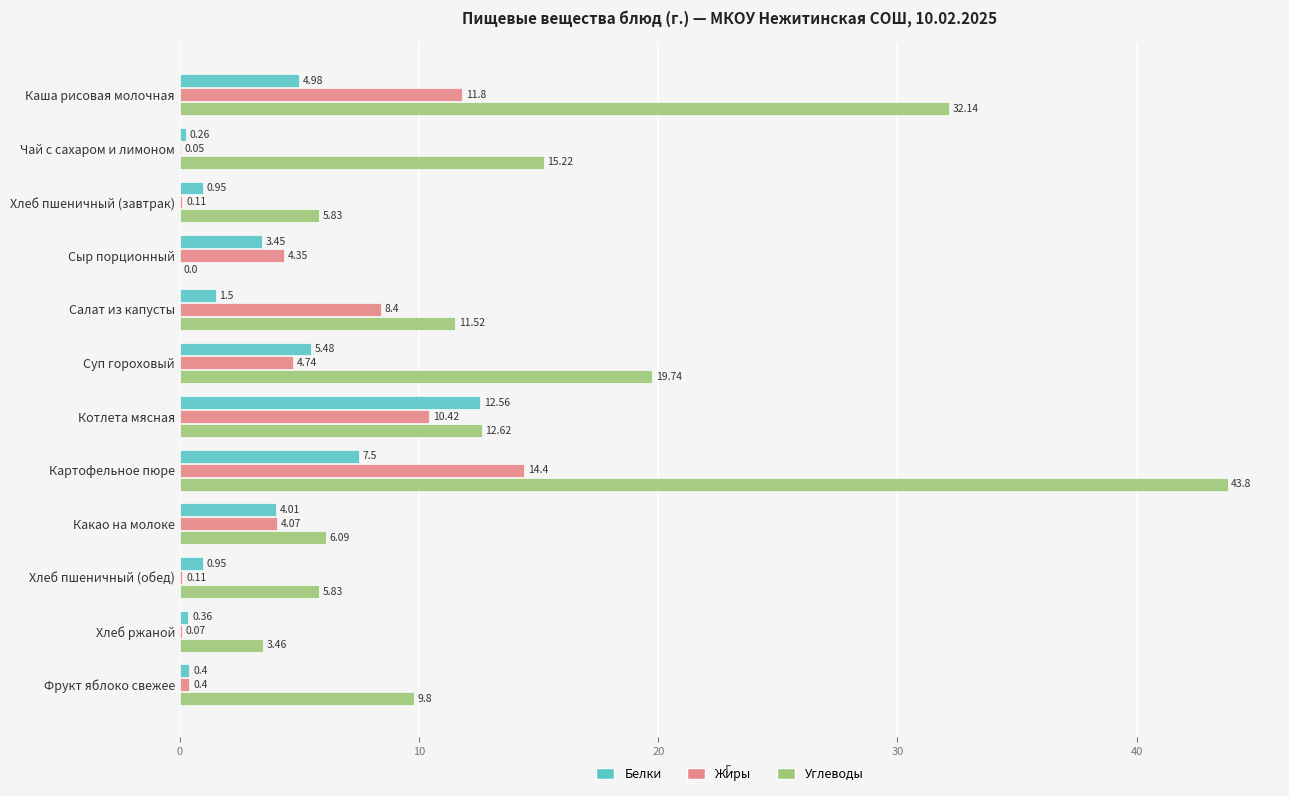

At which label does Углеводы reach its peak?

Картофельное пюре